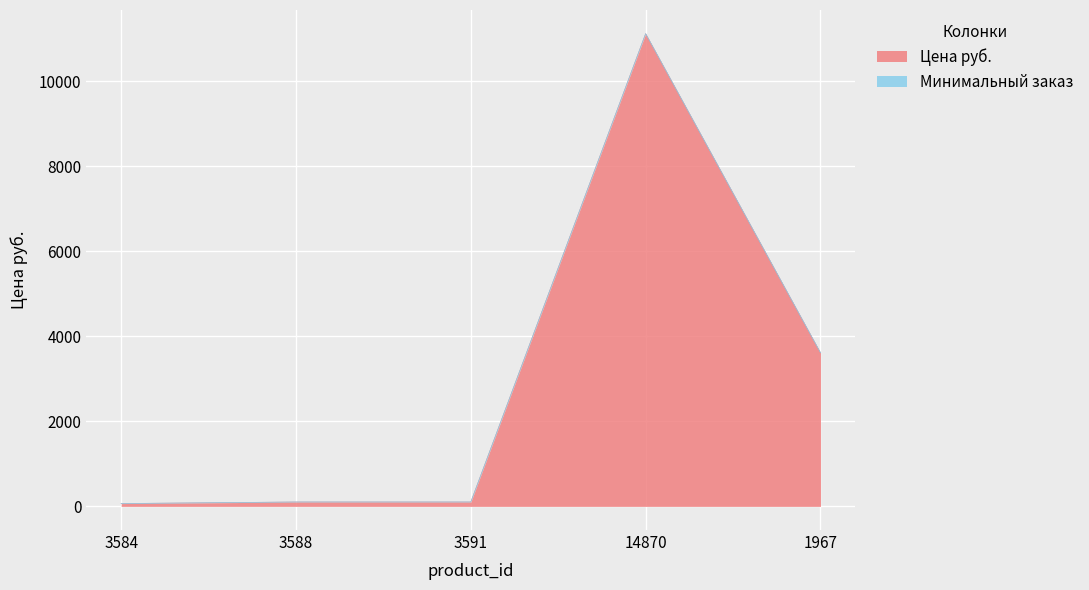

How many points are higher than both their immediate neighbors (excluding endpoints)?

1